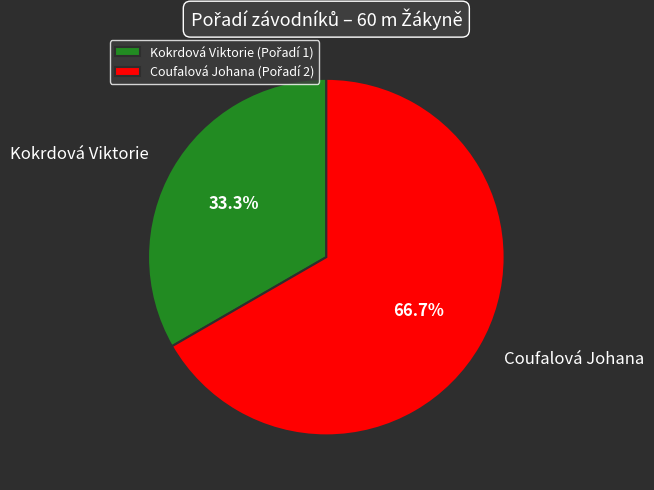

Which has a higher value, Kokrdová Viktorie or Coufalová Johana?

Coufalová Johana